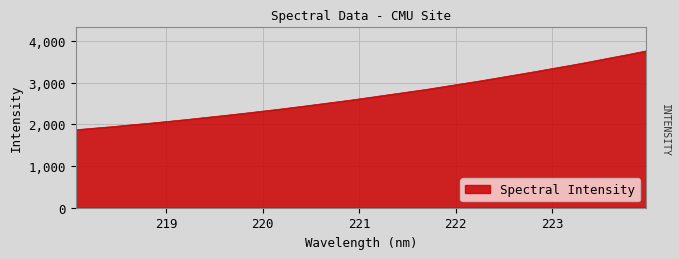

What is the maximum value shown in the chart?

3766.5